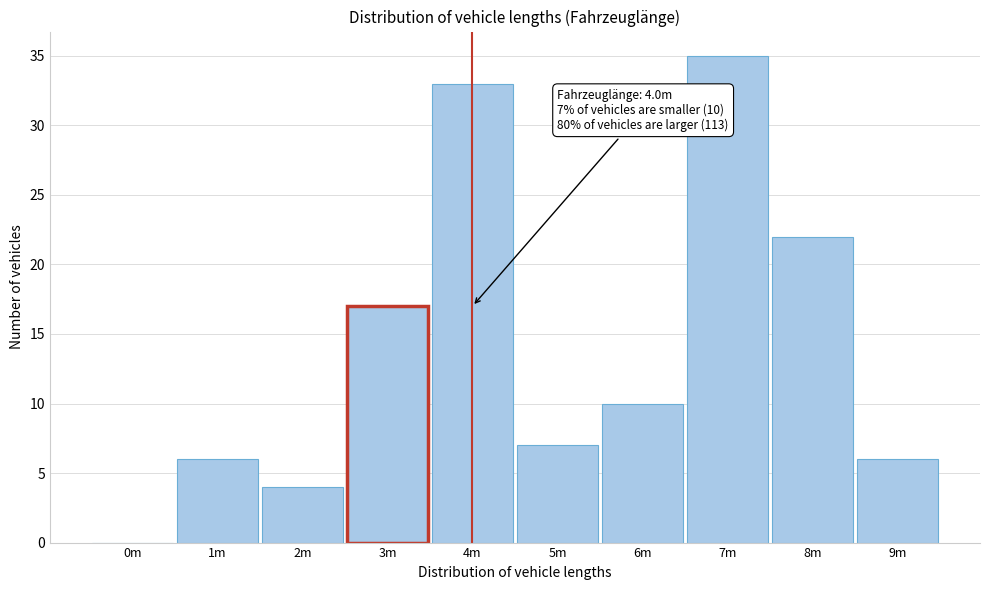

Reading right to left, extract all data points from this chart.

9m=6	8m=22	7m=35	6m=10	5m=7	4m=33	3m=17	2m=4	1m=6	0m=0